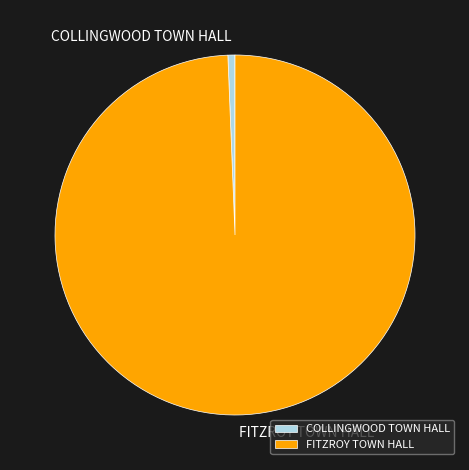

Rank the categories by value from highest to lowest.

FITZROY TOWN HALL, COLLINGWOOD TOWN HALL